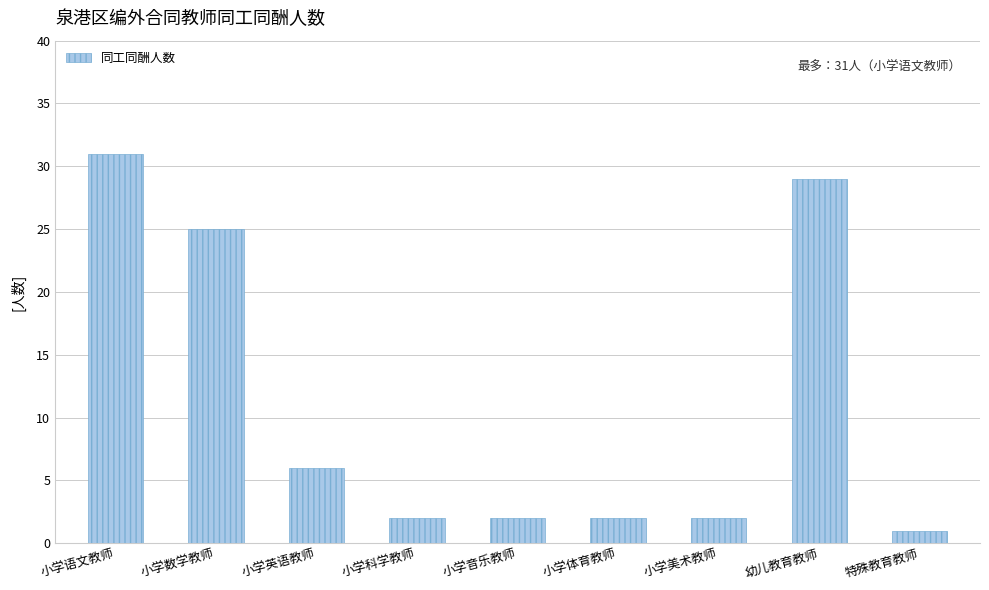

Reading right to left, extract all data points from this chart.

特殊教育教师=1	幼儿教育教师=29	小学美术教师=2	小学体育教师=2	小学音乐教师=2	小学科学教师=2	小学英语教师=6	小学数学教师=25	小学语文教师=31